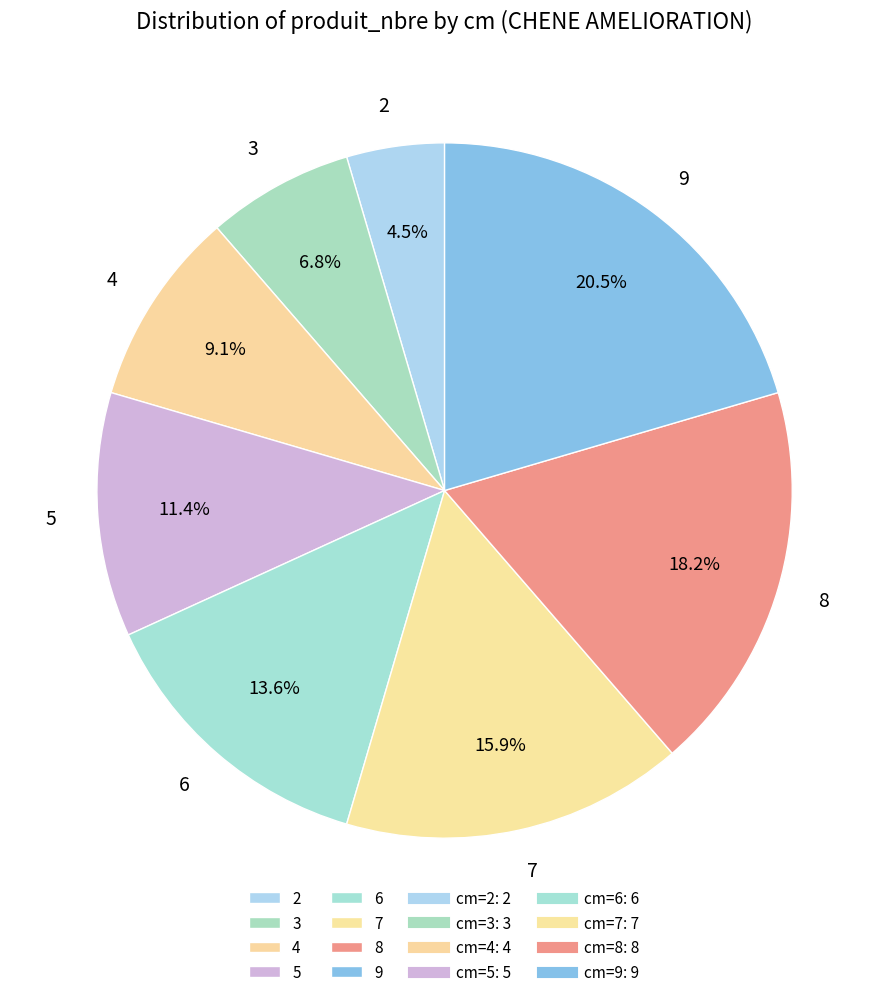

What is the total percentage of 3 and 8?

25.0%